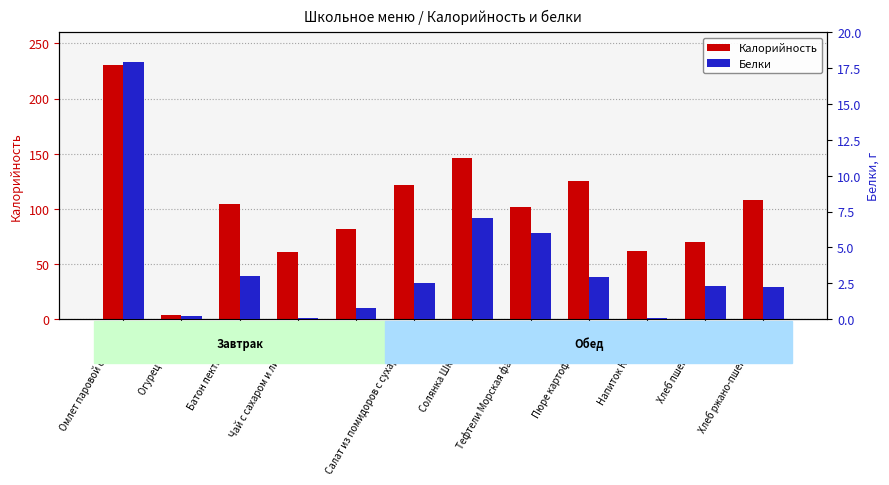

What is the smallest value displayed?

0.1